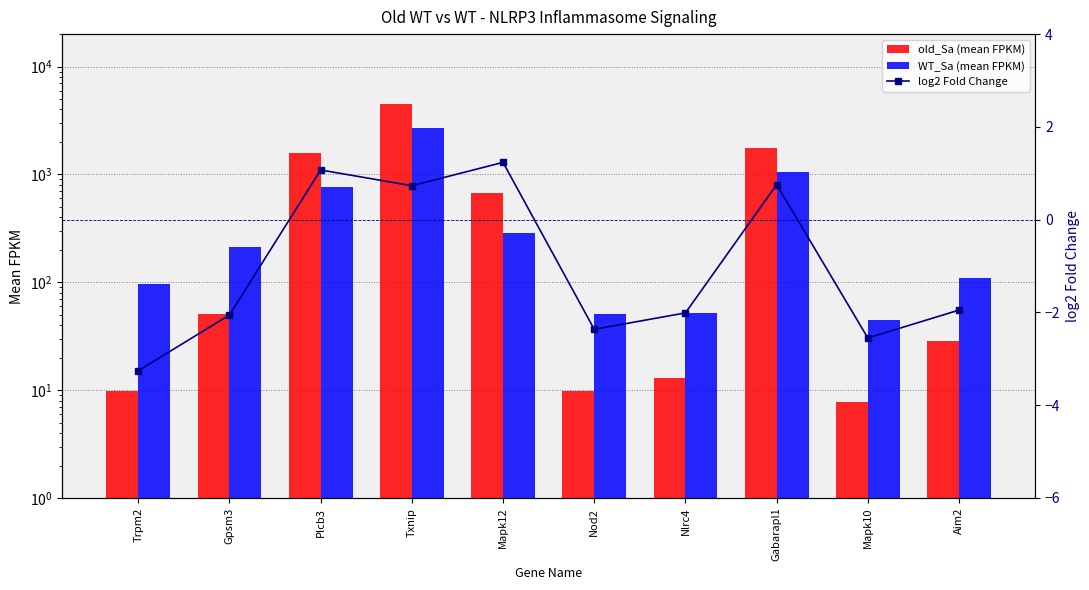

What are all the series names shown in the legend?

old_Sa (mean FPKM), WT_Sa (mean FPKM), log2 Fold Change